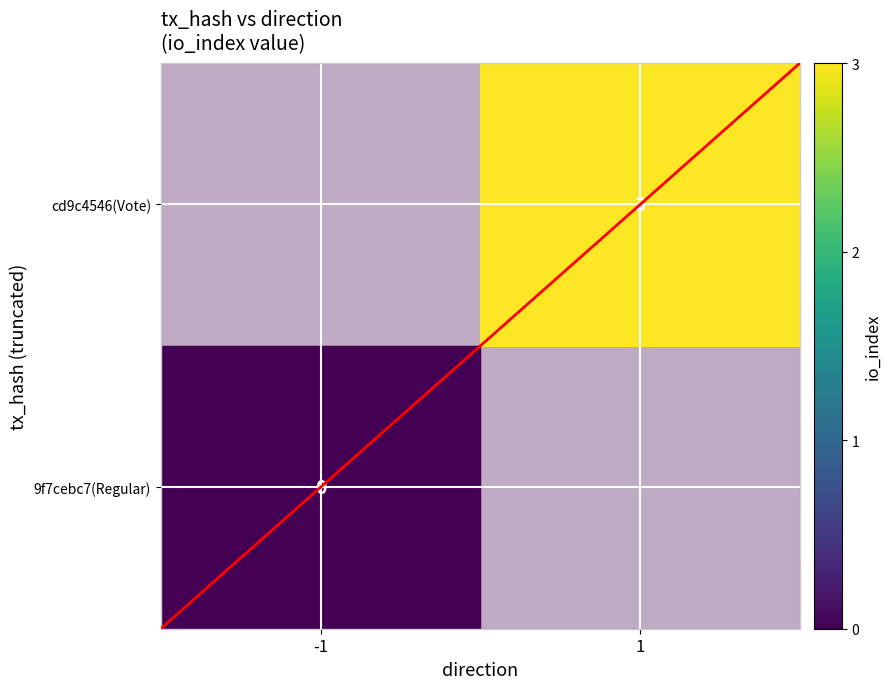

How many values are above zero?

1